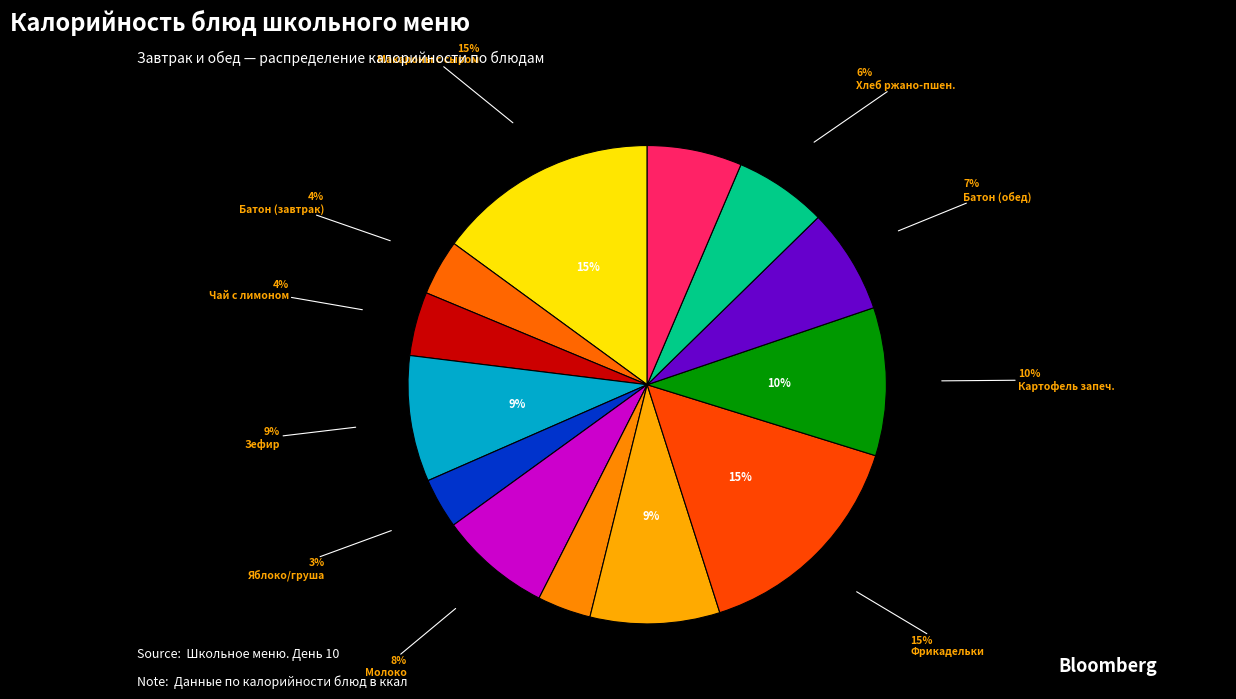

Between Фрикадельки мясные с соусом and Картофель запеченный, which is larger?

Фрикадельки мясные с соусом